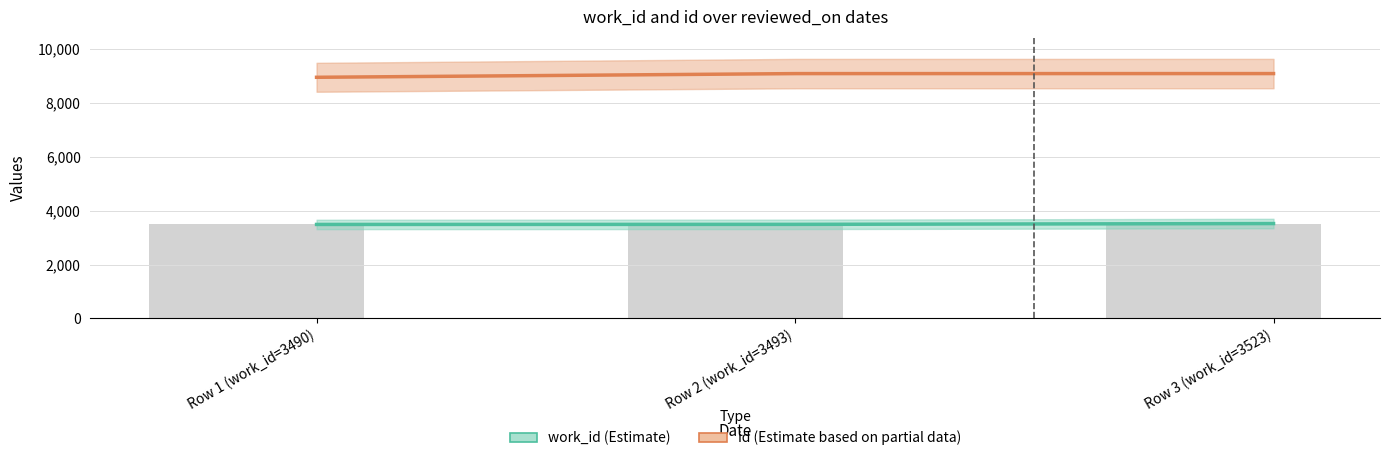

Are the bars grouped side by side (vs. stacked)?

Yes